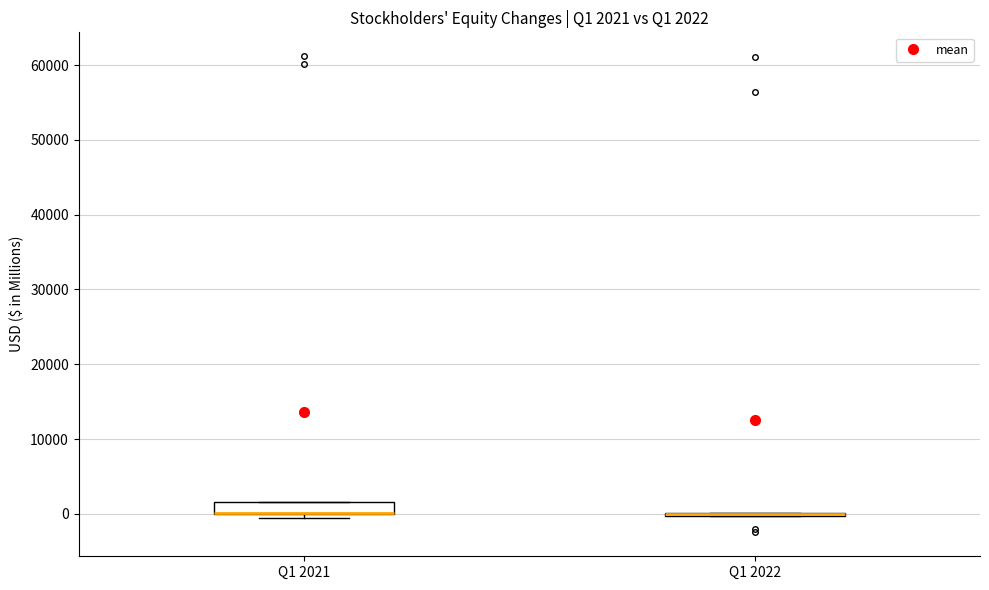

Comparing the boxes themselves (not the whiskers), which one is the tallest?

Q1 2021